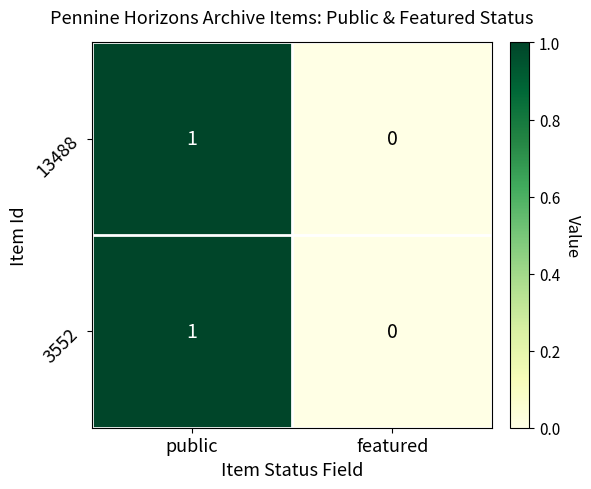

Count the number of data series in this chart.

2